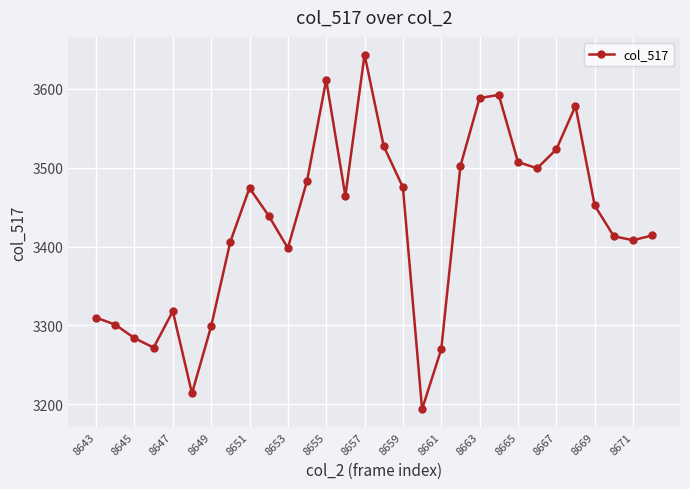

What is the value of the 28th point from the left?

3413